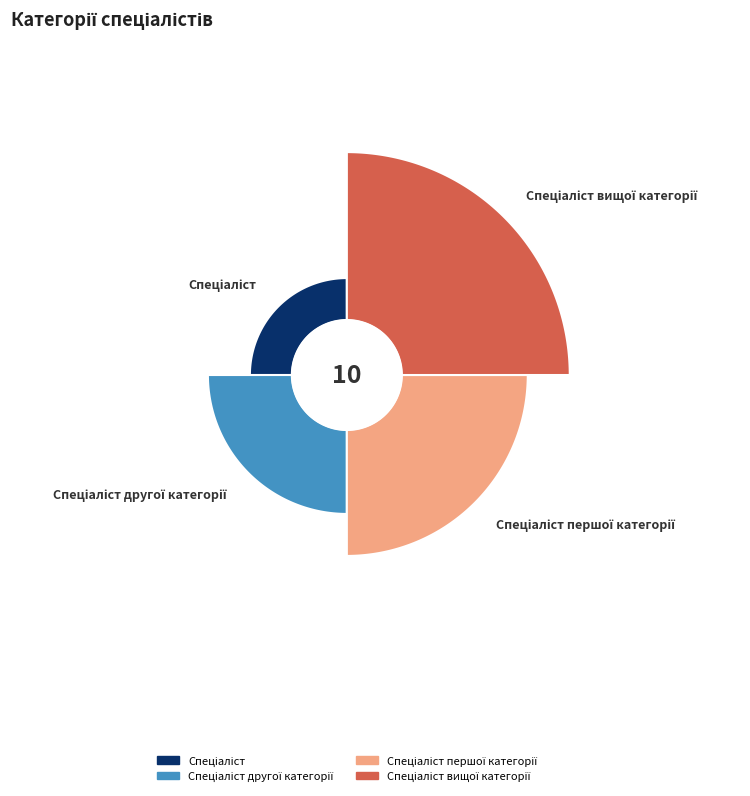

How many slices are in this pie chart?

4